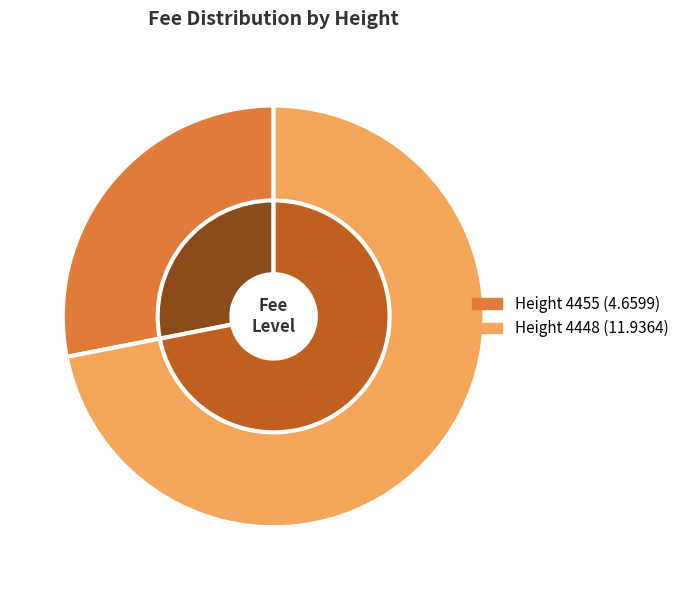

How many slices are in this pie chart?

2